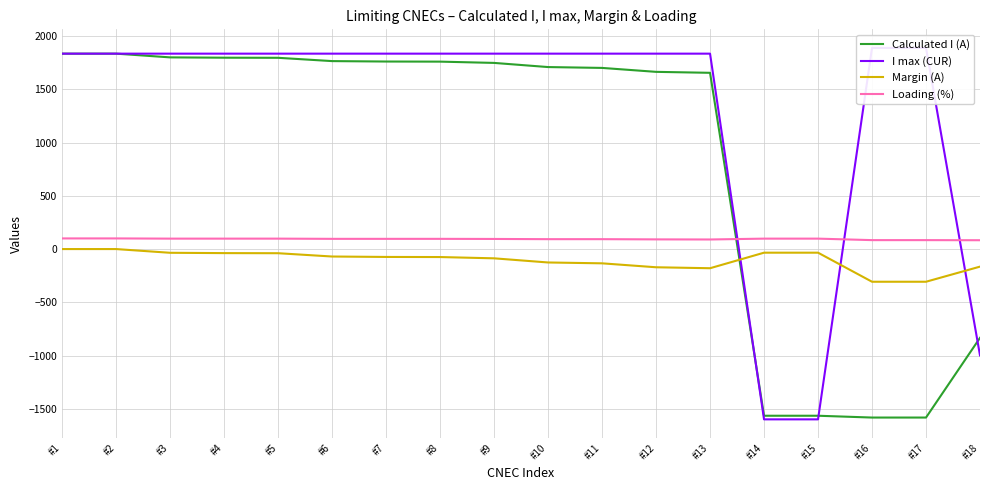

True or false: Margin (A) has more than 0 interior local peaks.

False